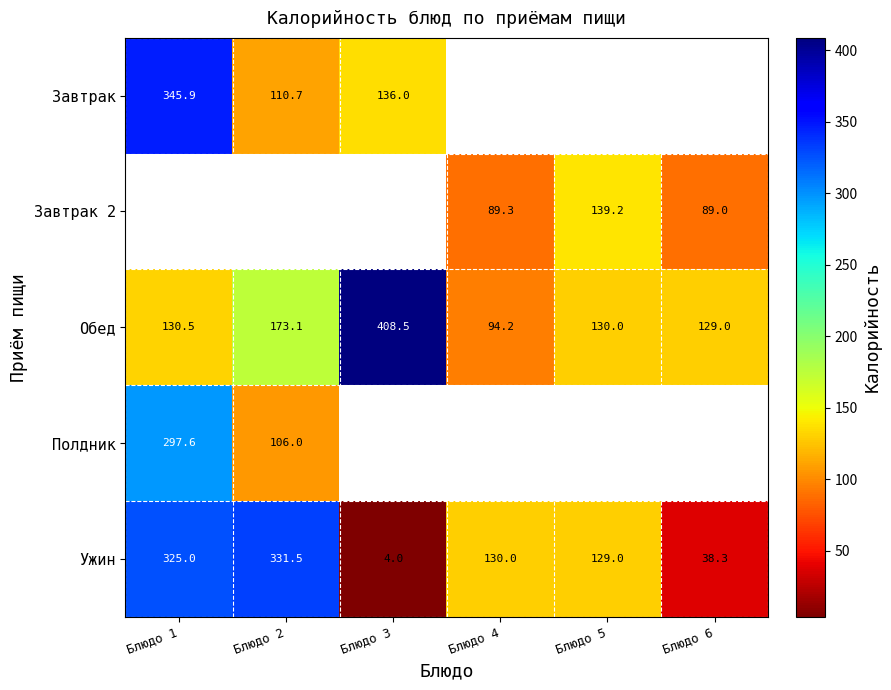

Which series has the largest total across all categories?

Обед